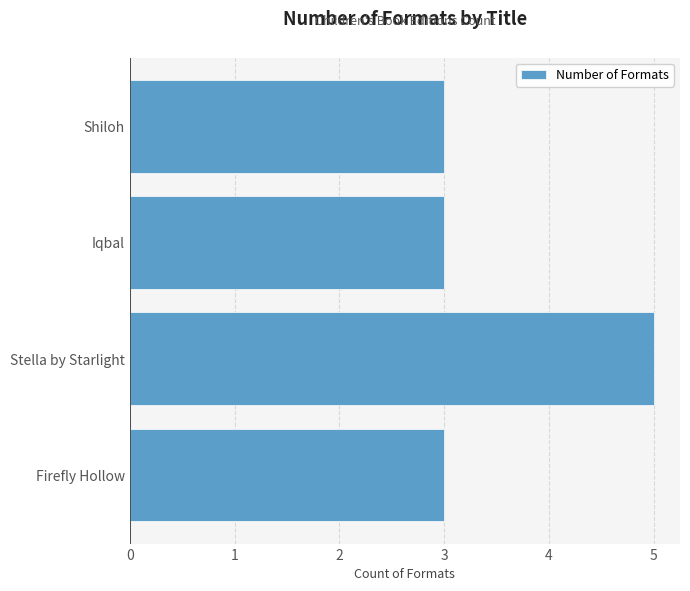

Approximately how many times larger is the value at Stella by Starlight compared to Firefly Hollow?

1.7